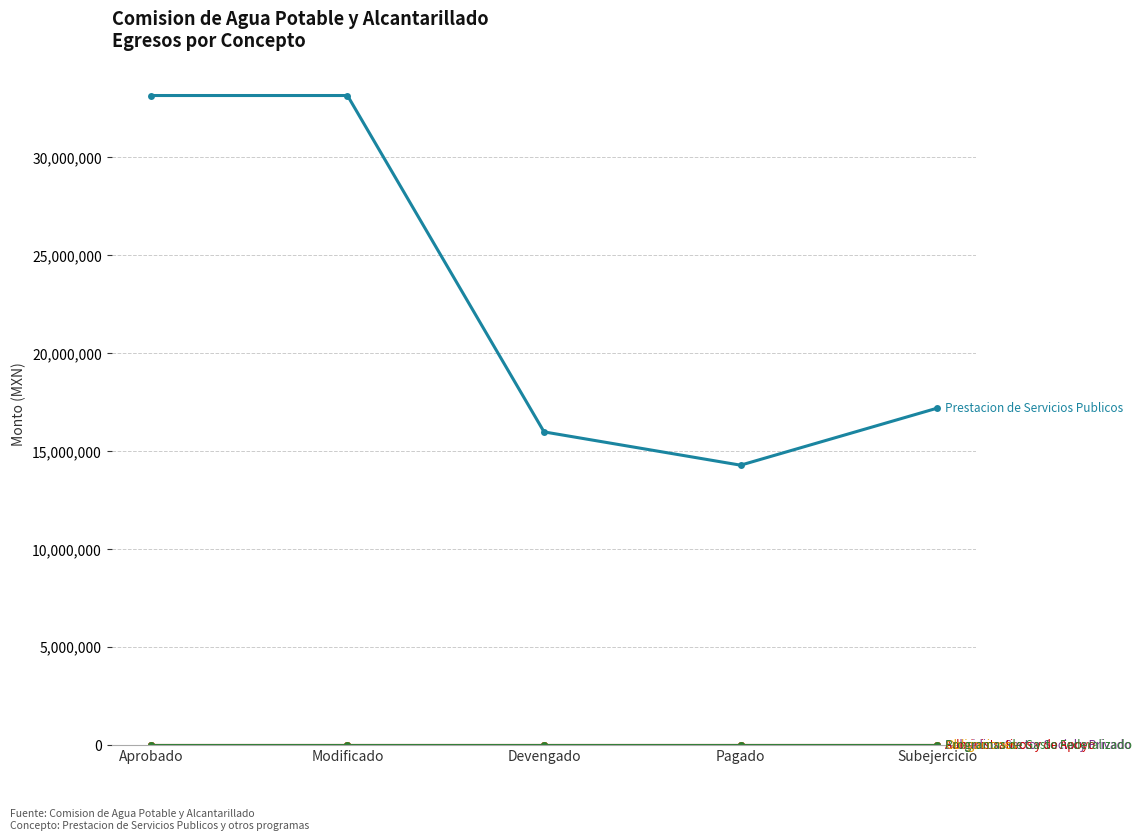

Is it true that Subsidios: Sector Social y Privado equals 0.0 at Pagado?

True